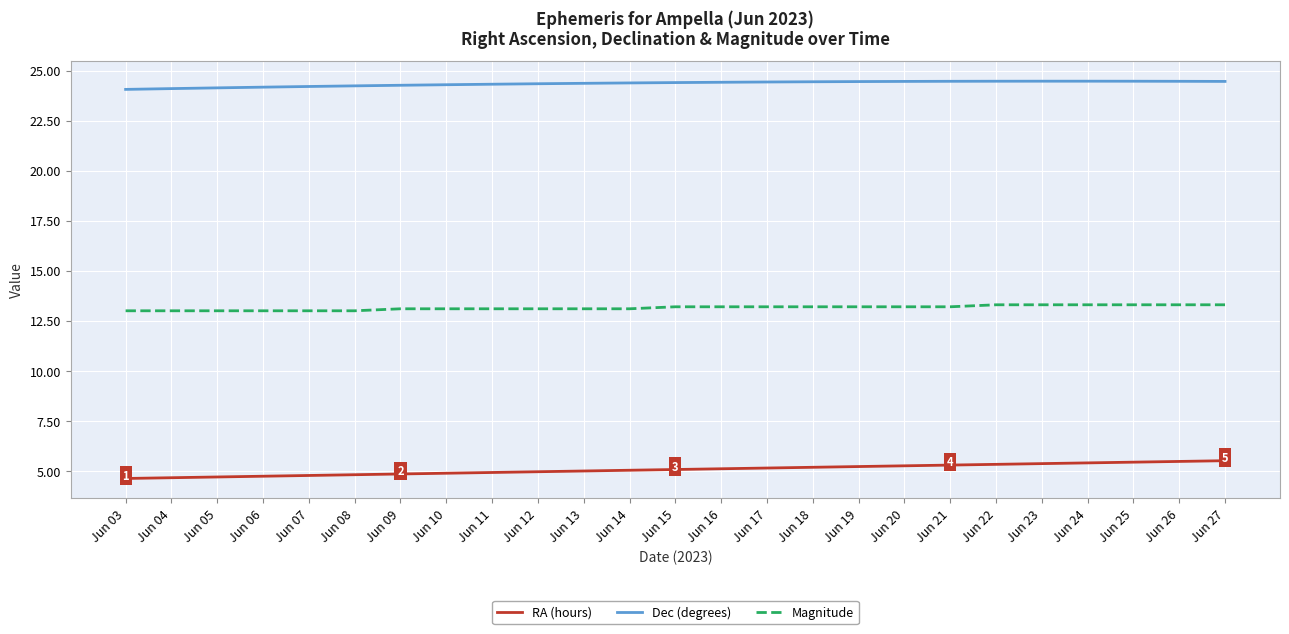

Is it true that RA (hours) equals 2.0 at Jun 23?

False